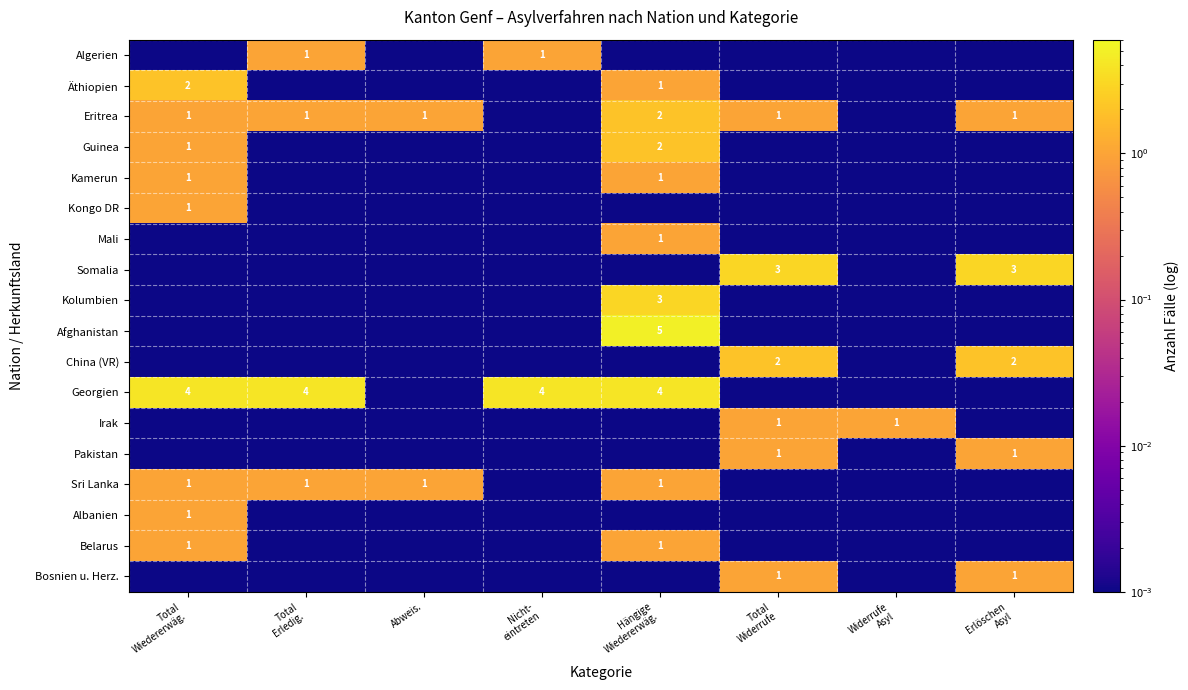

Rank the series by their maximum value, from lowest to highest.

Algerien, Kamerun, Kongo DR, Mali, Irak, Pakistan, Sri Lanka, Albanien, Belarus, Bosnien u. Herz., Äthiopien, Eritrea, Guinea, China (VR), Somalia, Kolumbien, Georgien, Afghanistan